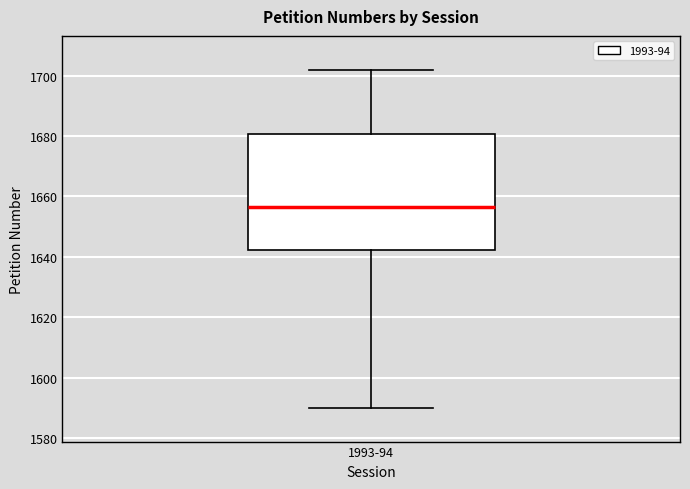

Transcribe this box plot: give where the median line is, the range the box spans, and where the two whiskers end, as read against the y-axis. The values are not printed on the chart, so give them approximately, as read against the axis.

median 1656, box 1642 to 1680, whiskers 1590 to 1702